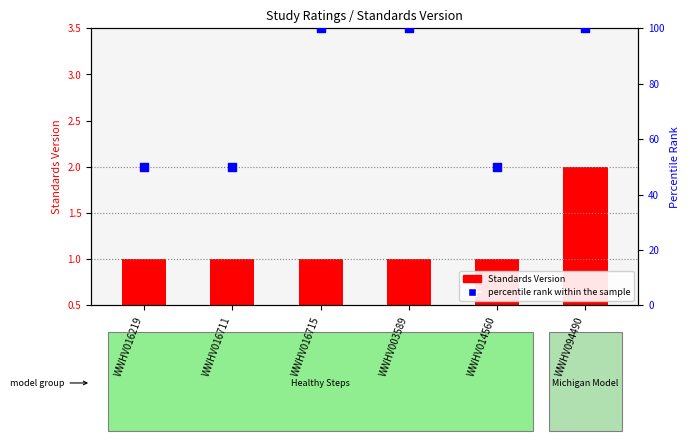

Which series has the largest total across all categories?

percentile rank within the sample